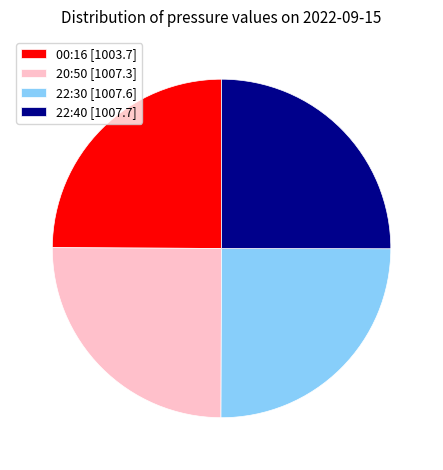

How many segments does this pie chart have?

4